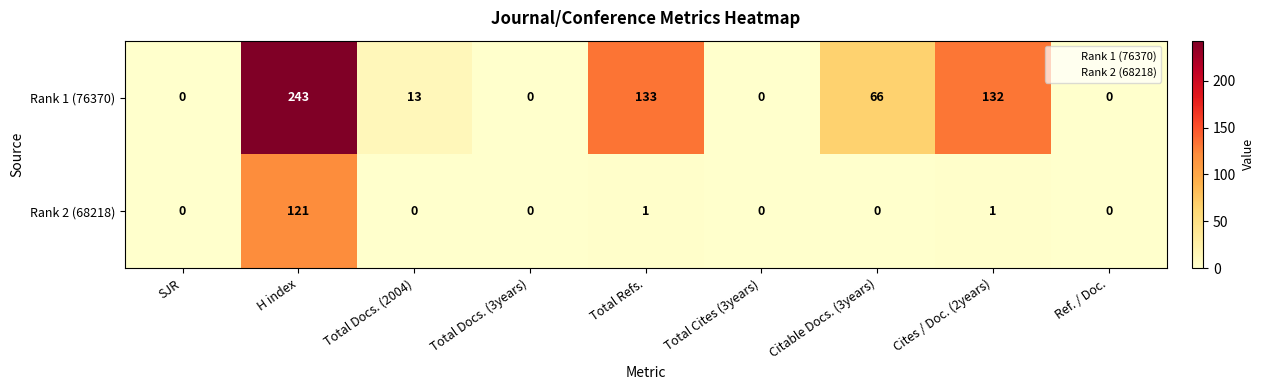

At which label does Rank 1 (76370) first exceed 13?

H index